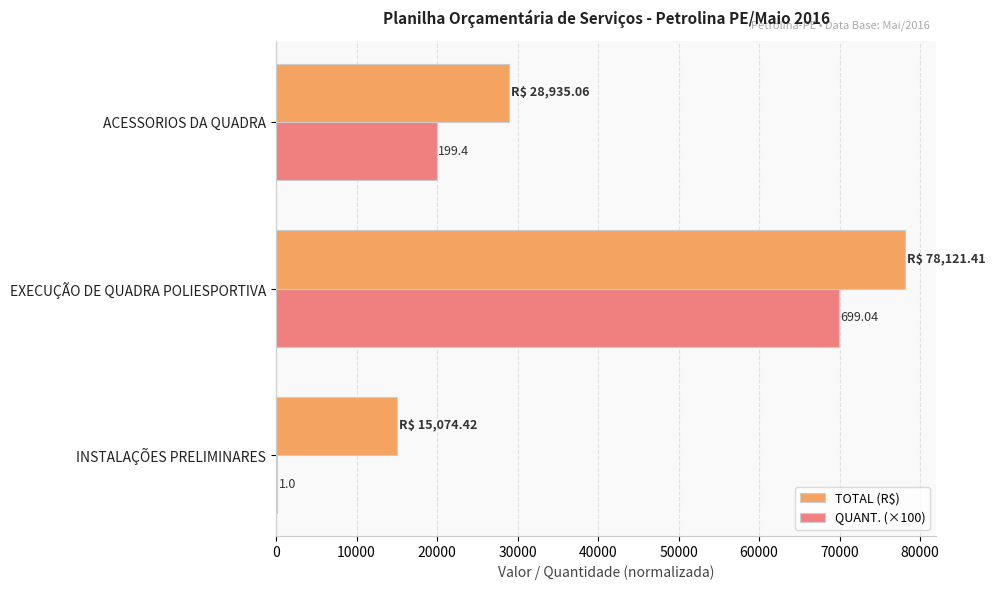

At how many categories does at least one series exceed 77693?

1